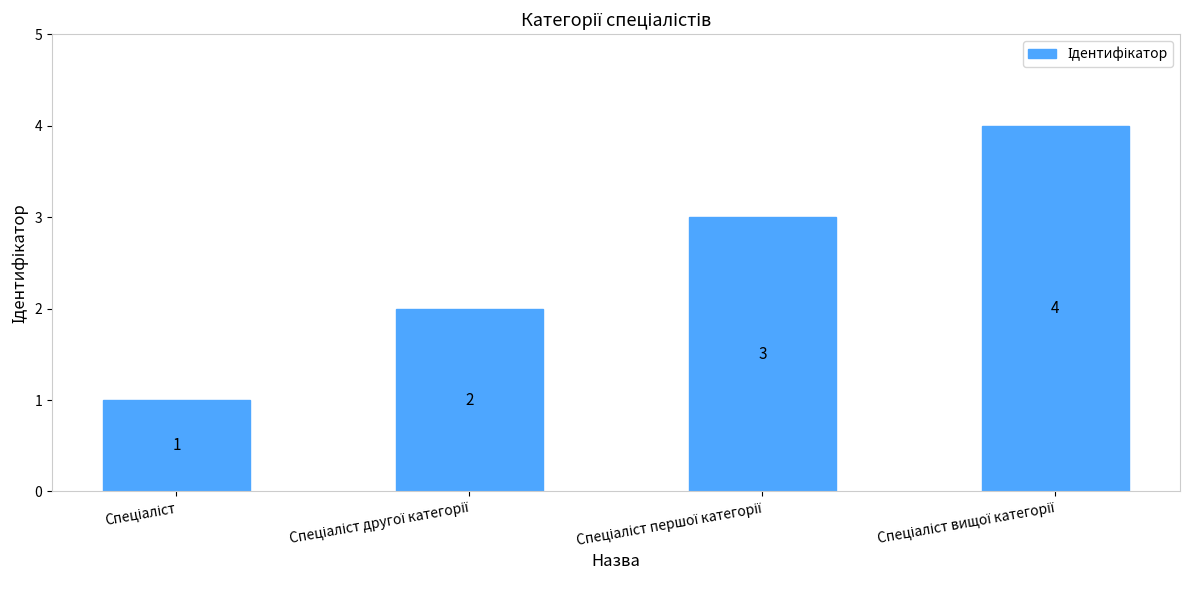

How many values are between 2 and 4?

3